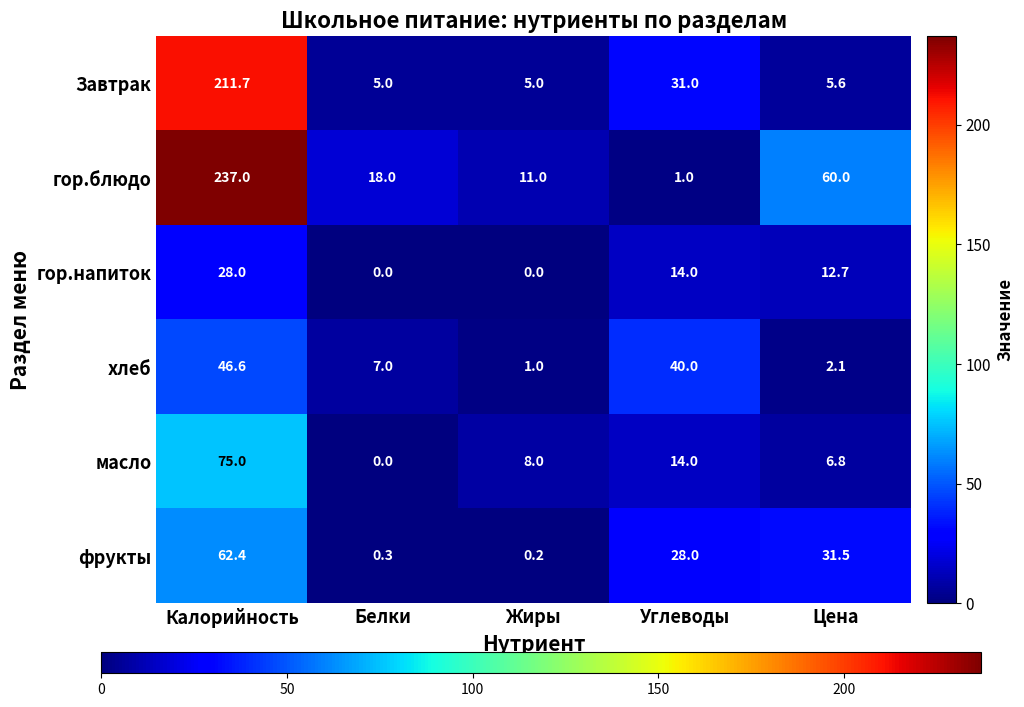

Where is гор.блюдо nearest to the value 119?

Цена